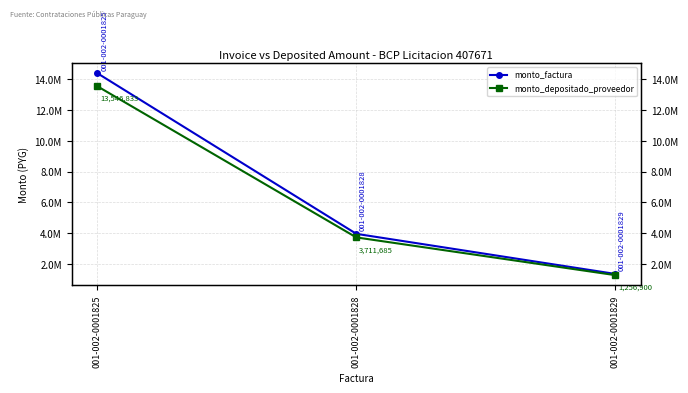

What is the approximate value of monto_depositado_proveedor at 001-002-0001825, to the nearest 10?

13546830